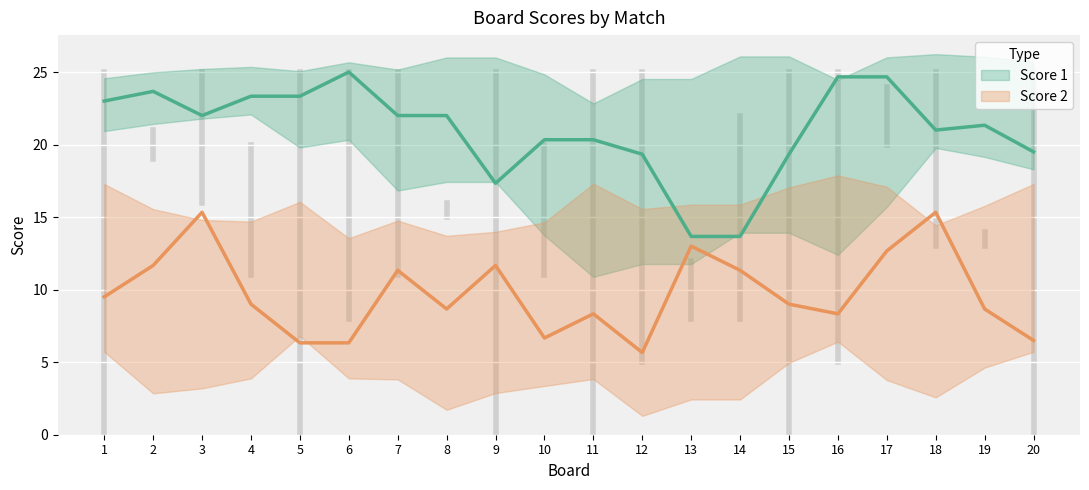

Rank the series at 15 from lowest to highest value.

Score 2, Score 1